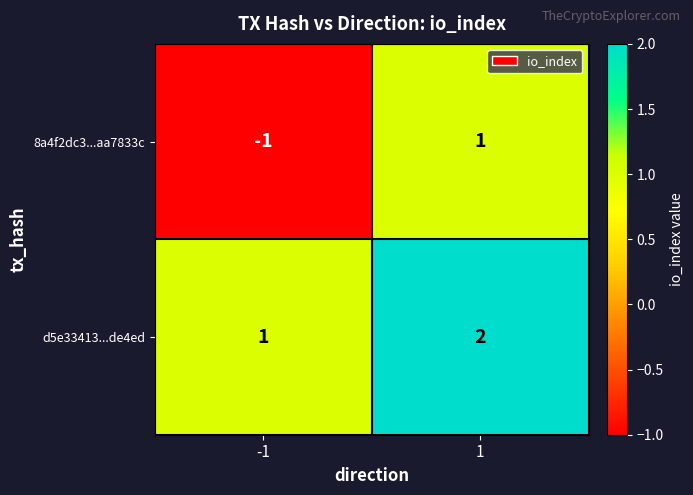

The 8a4f2dc3...aa7833c series shows 1 at 1. True or false?

True